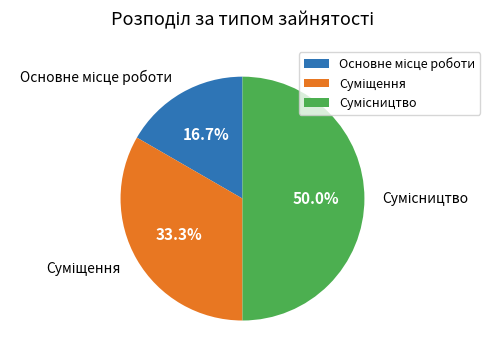

How many slices are in this pie chart?

3